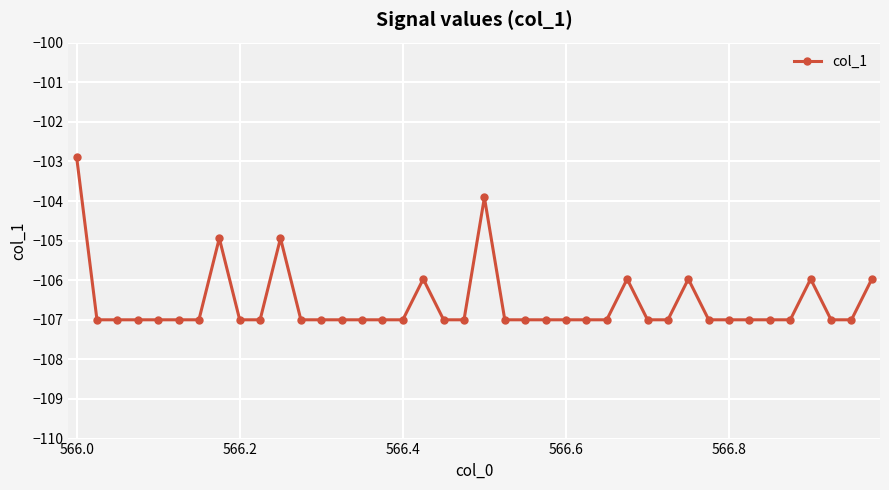

True or false: there are more than 2 points higher than both neighbors.

True